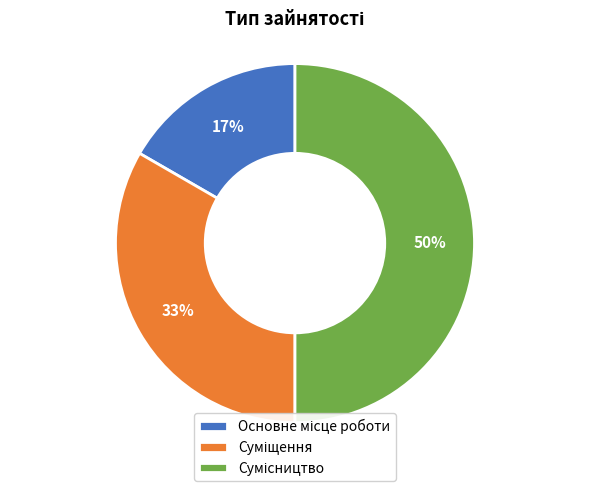

To the nearest percent, what is the difference between the largest and smallest slice percentages?

33%